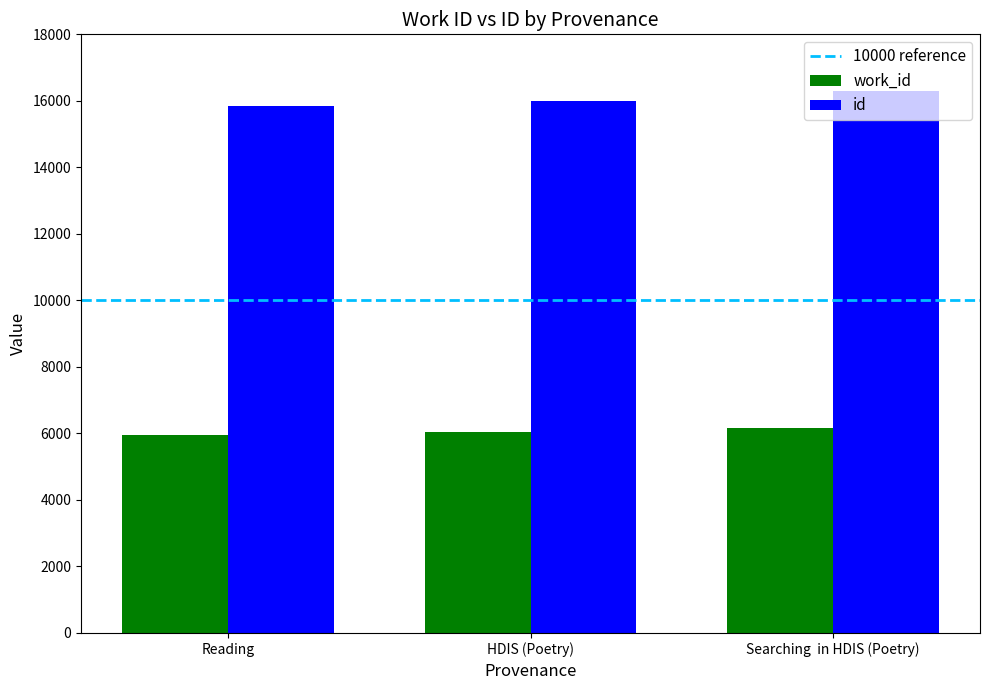

Count the id values in the range 15837 to 16291.

3